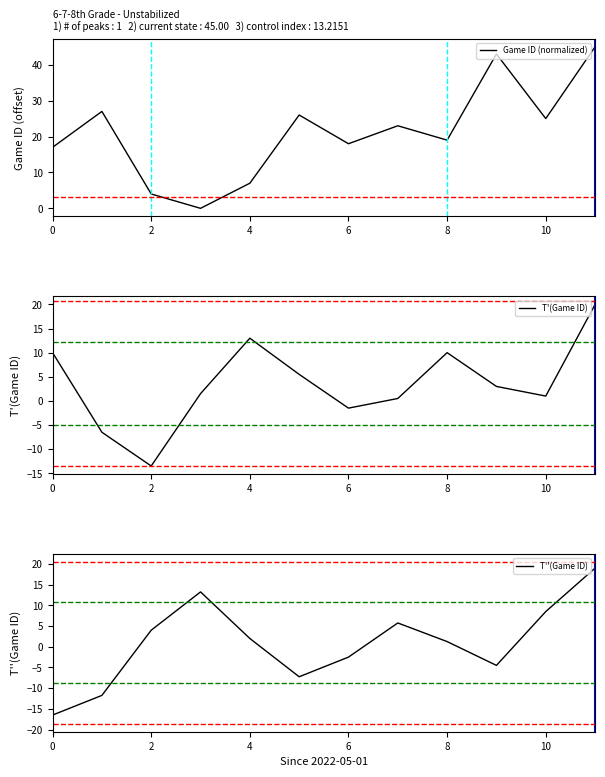

How many data points does each series have?

12